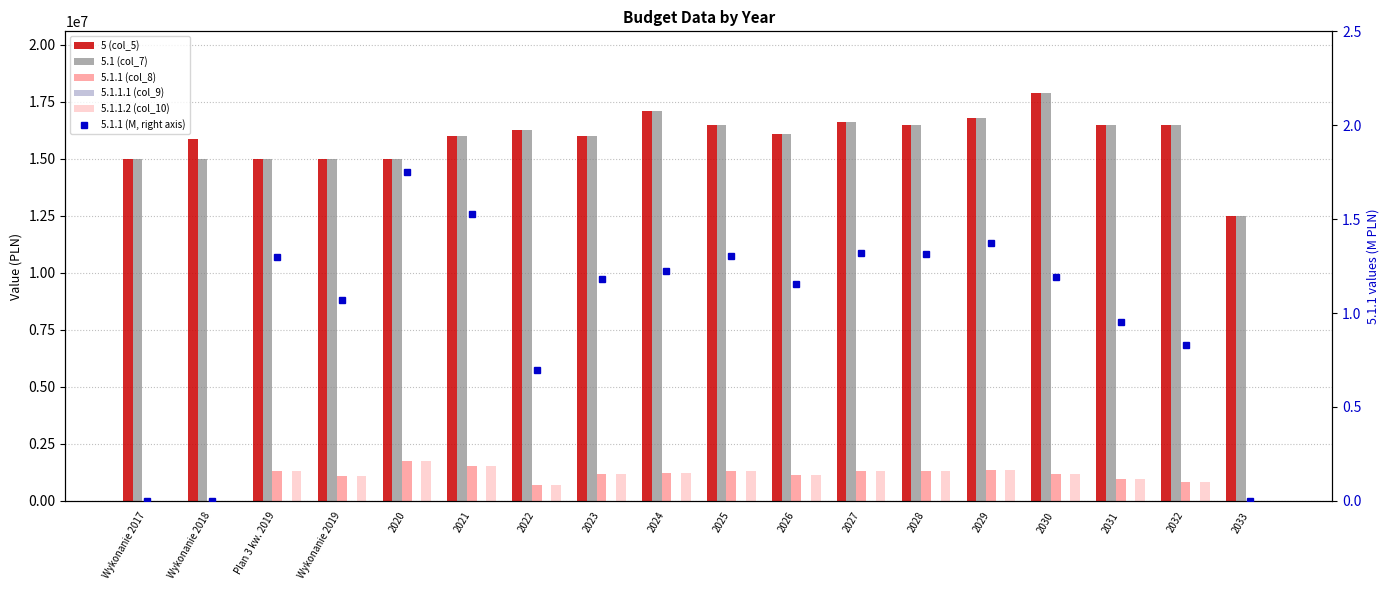

Between 2022 and 2031, which series saw the biggest shift?

5.1.1 (col_8)